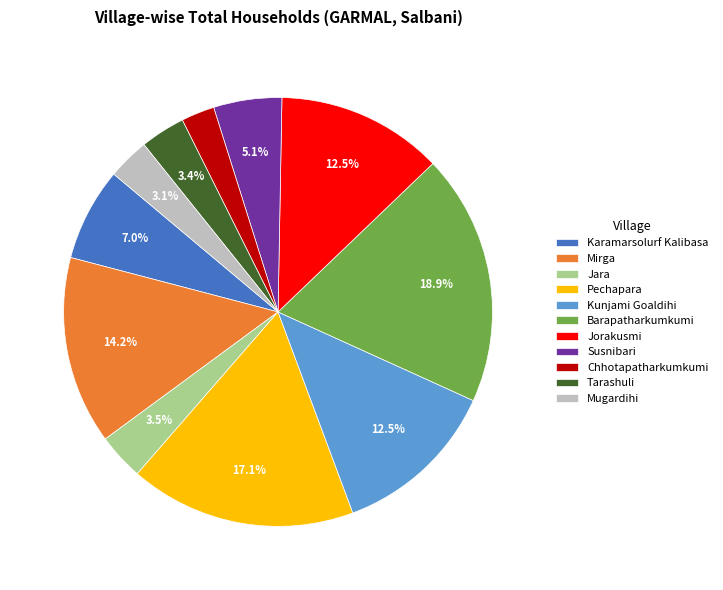

Is there any slice that represents more than half of the pie?

No